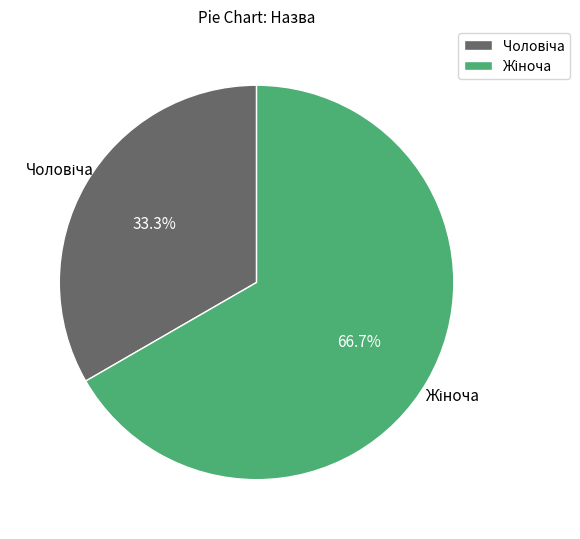

Is there a majority slice in this chart?

Yes